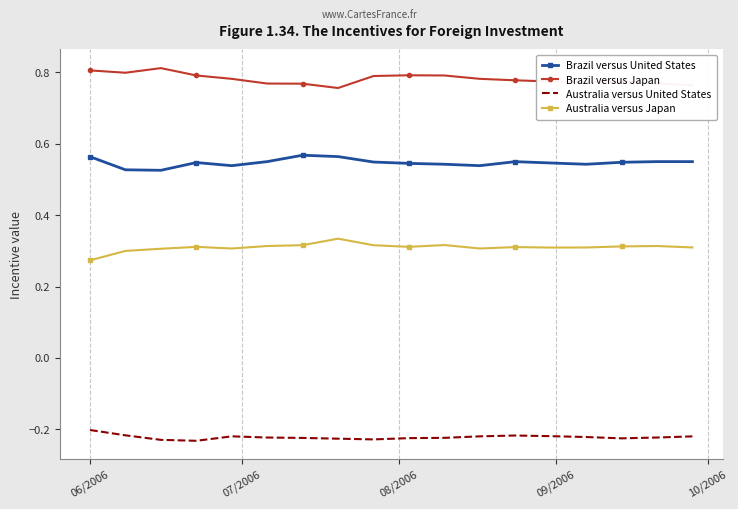

What is the sum of all Australia versus Japan values?

5.6